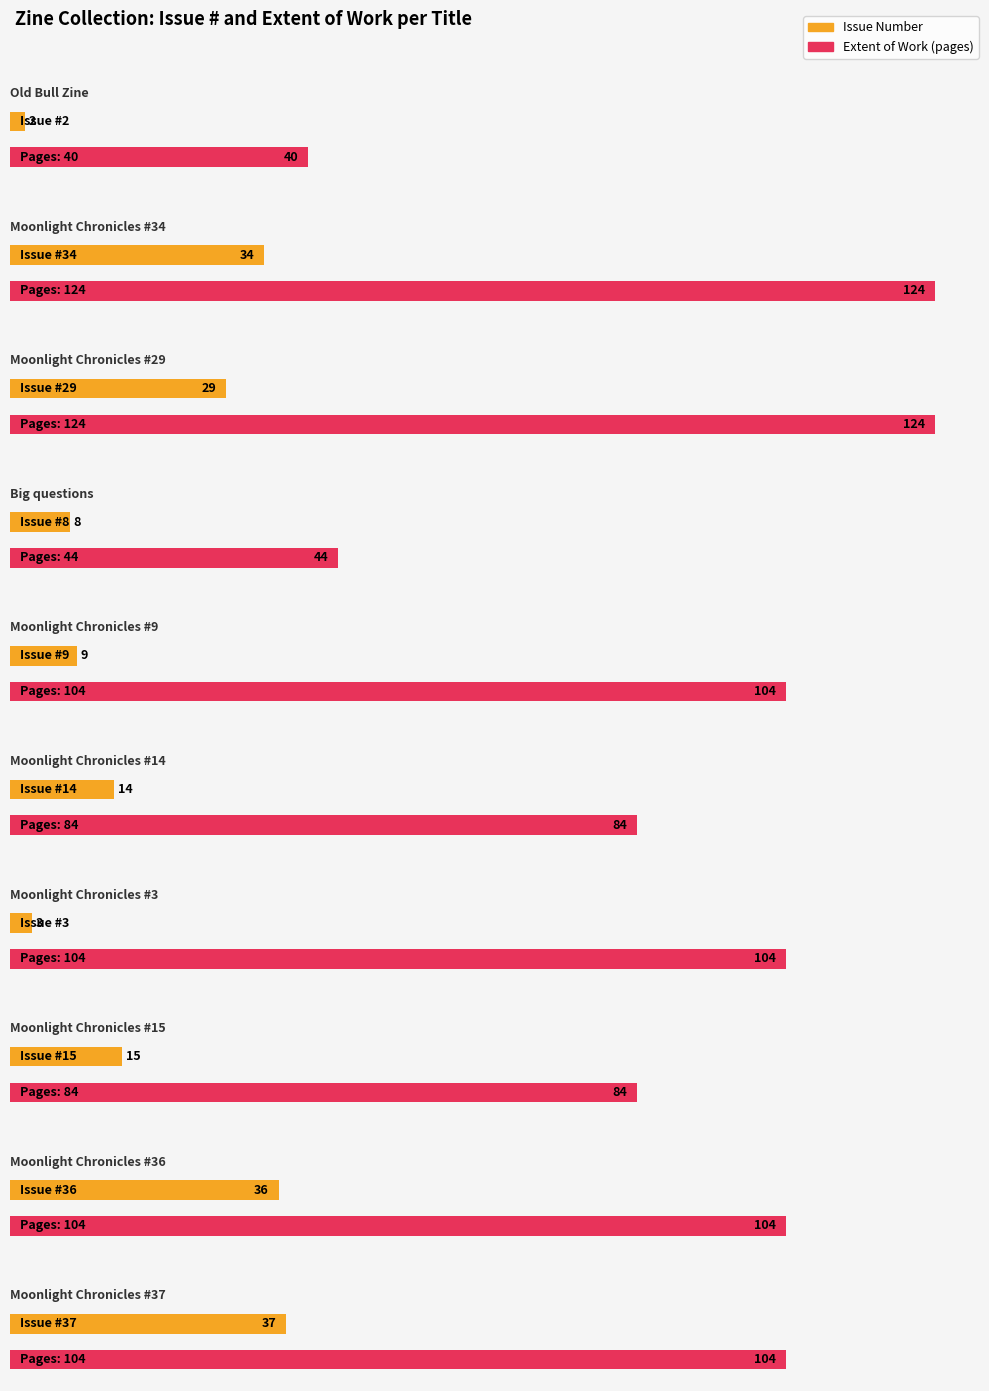

Which label corresponds to the largest value in the chart?

Moonlight Chronicles #34